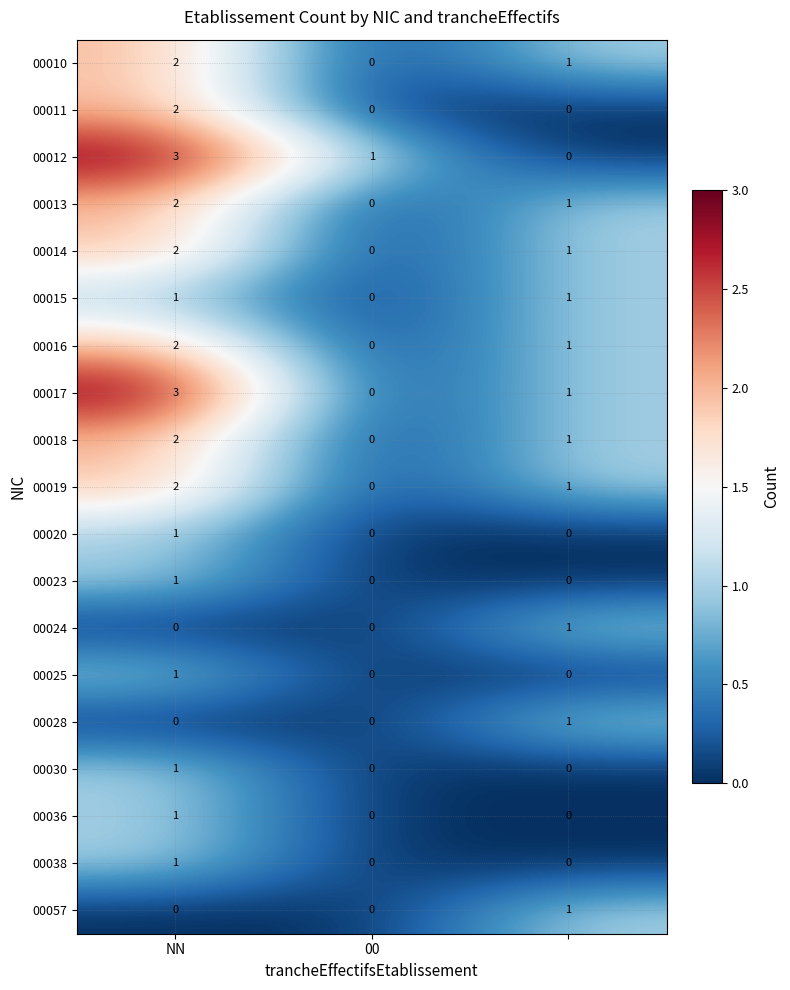

What is the greatest value displayed?

3